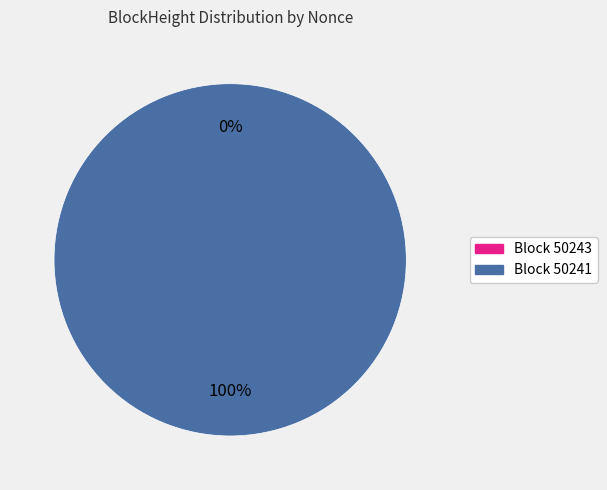

What portion of the pie excludes 50243?

100.0%